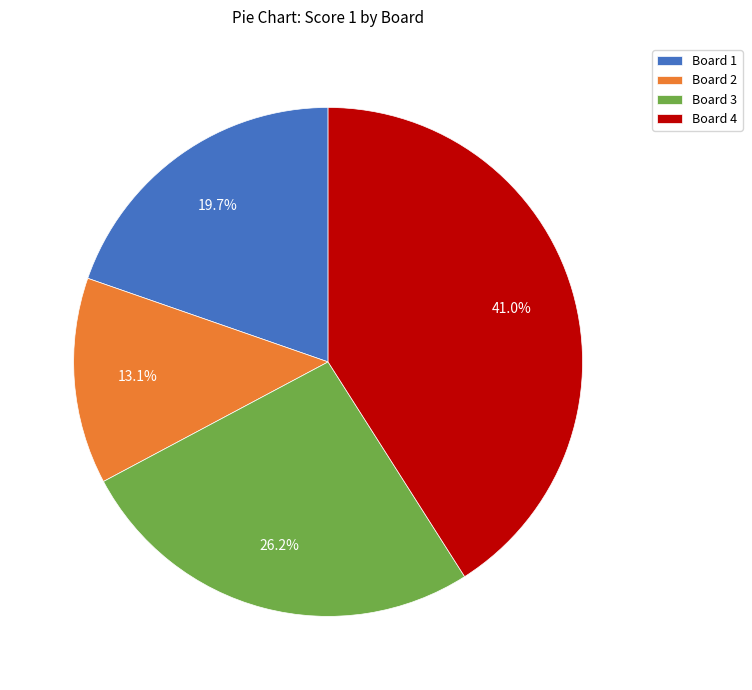

Which category has the biggest portion of the pie?

Board 4